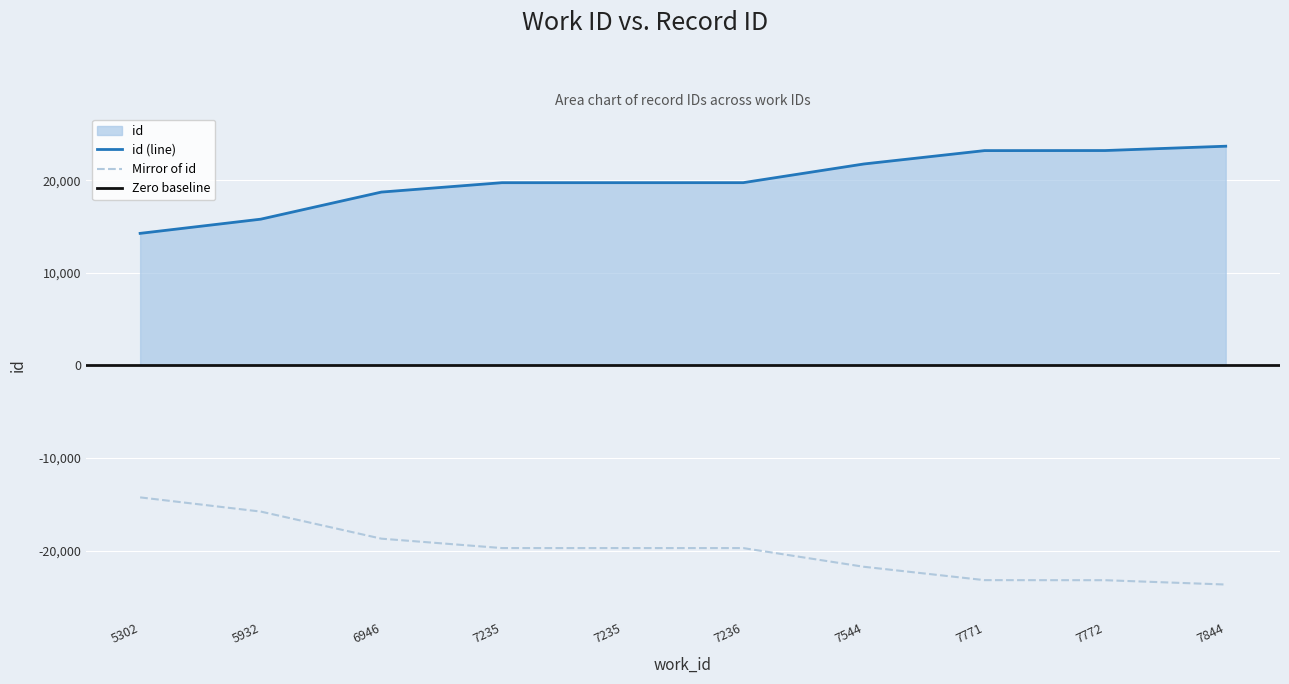

Between 7235 and 7771, which is larger?

7771